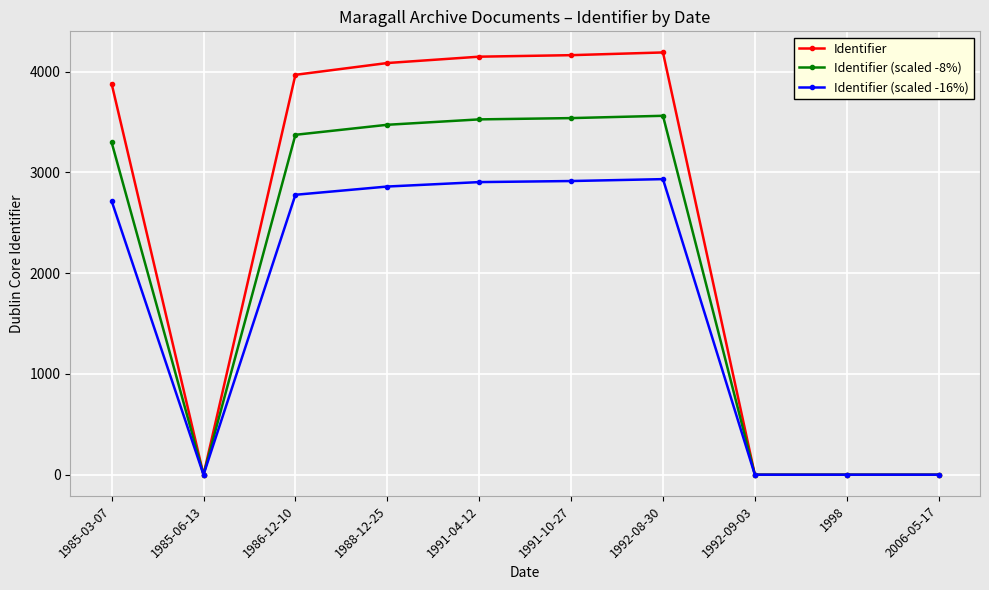

Which series changed the most between 1985-03-07 and 1988-12-25?

Identifier